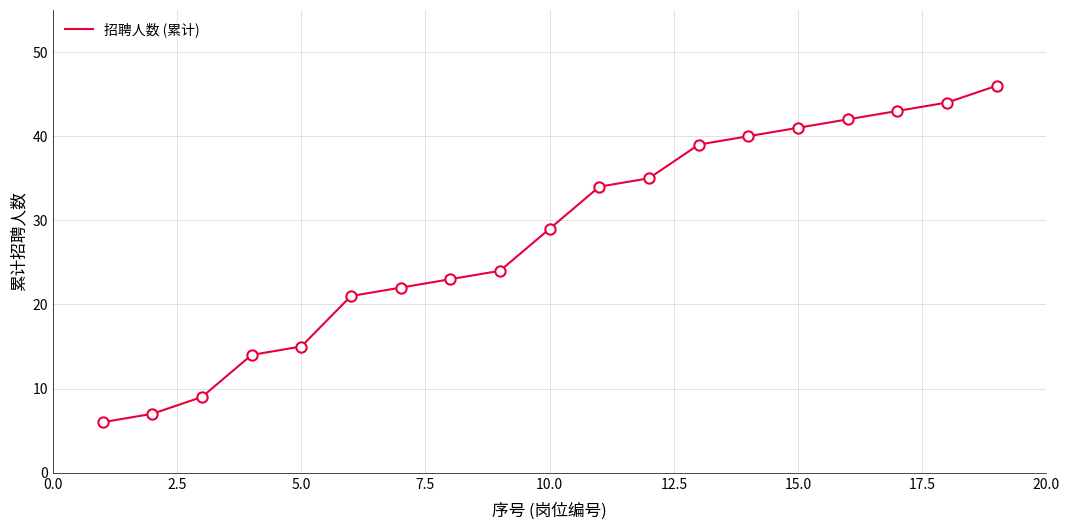

What is the difference between the maximum and minimum values?

40